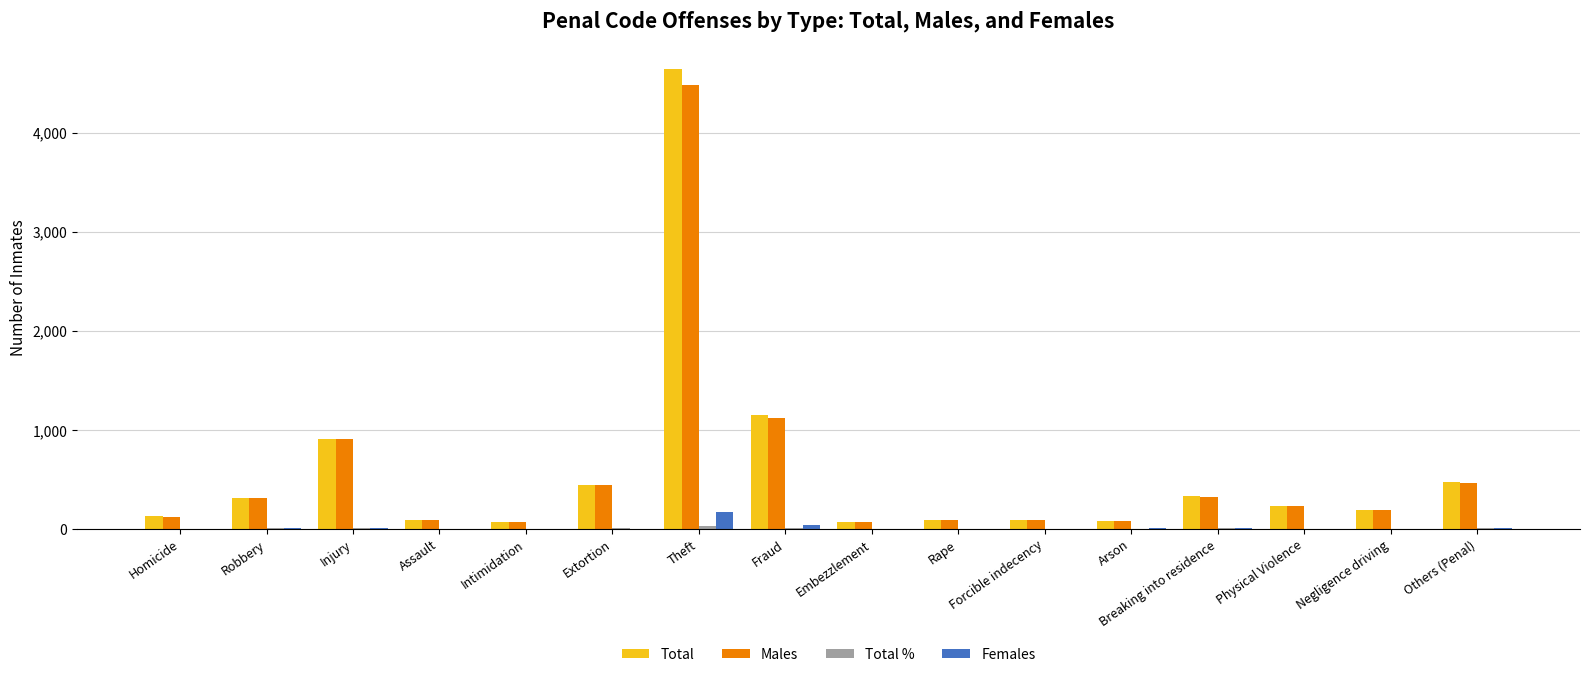

What is the total value across all series at Forcible indecency?

180.6